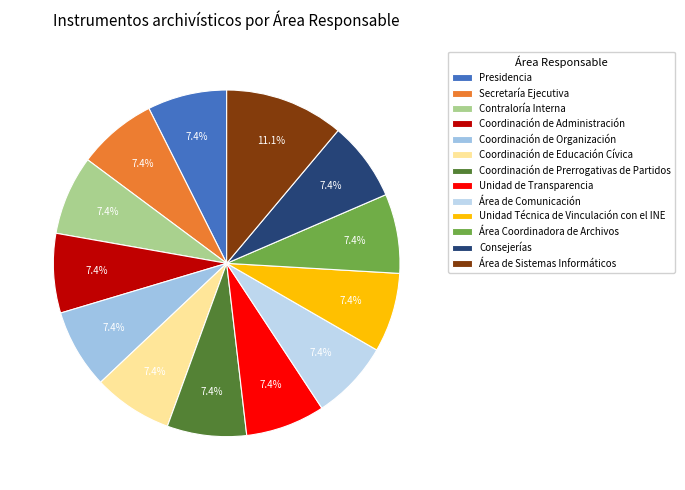

How many segments does this pie chart have?

13